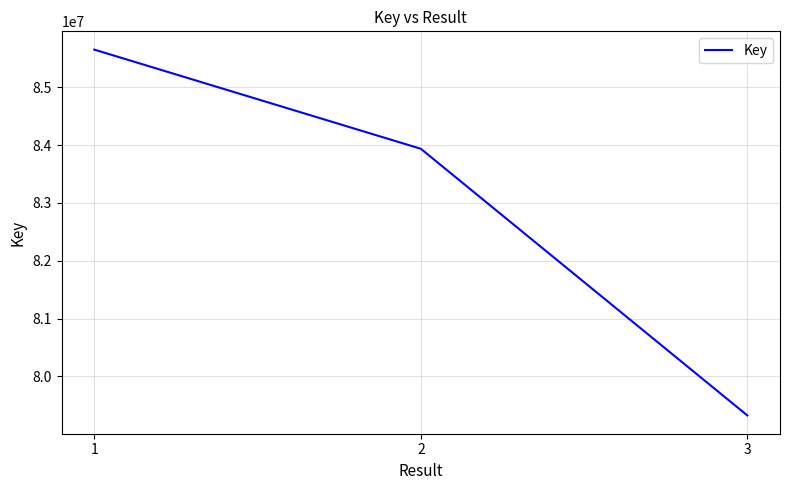

Approximately how many times larger is the value at 2 compared to 3?

1.1